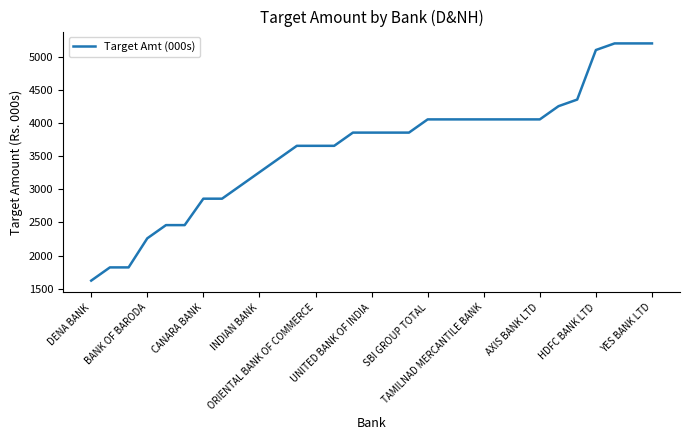

What is the difference between the maximum and minimum values?

3590